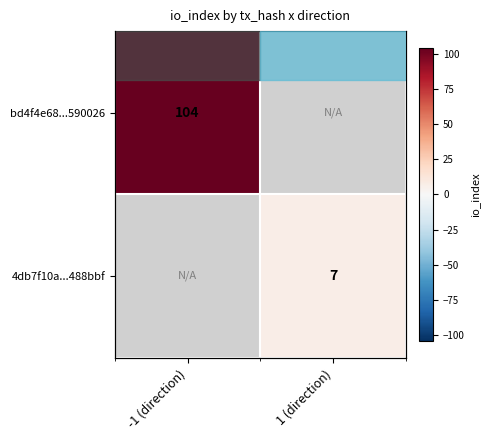

At which category does the chart reach its peak across all series?

-1 (direction)